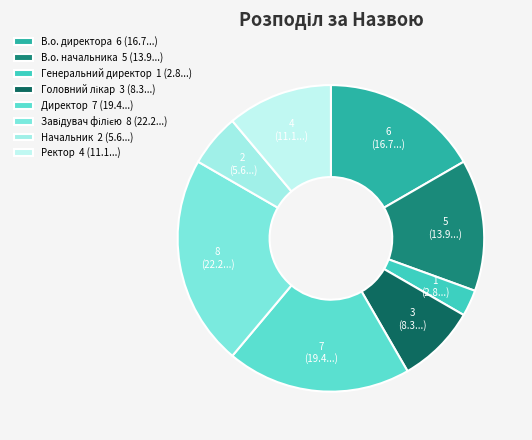

To the nearest percent, what is the combined percentage of Директор and В.о. начальника?

33%